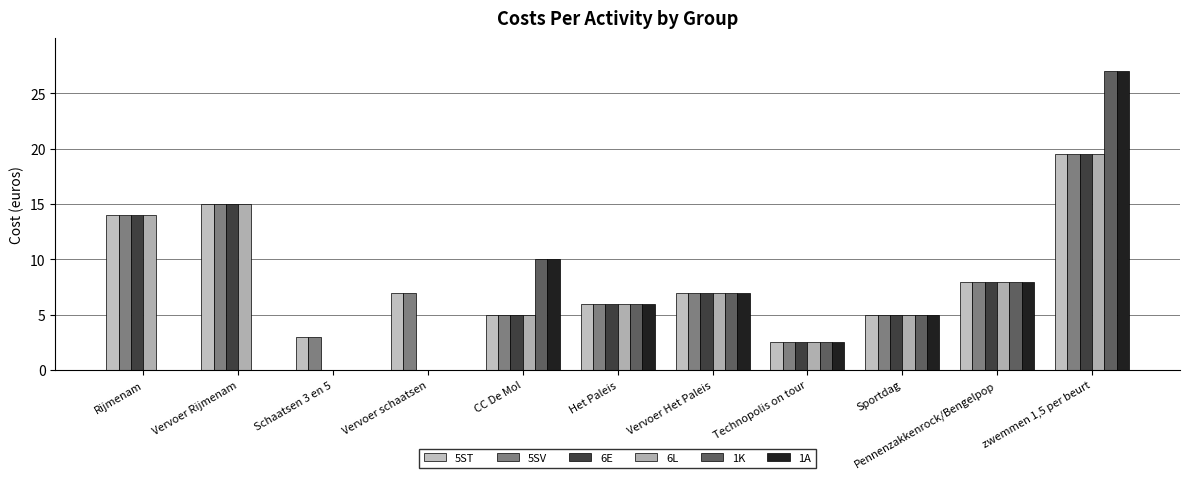

What is the difference between the 6L values at Het Paleis and Technopolis on tour?

3.5